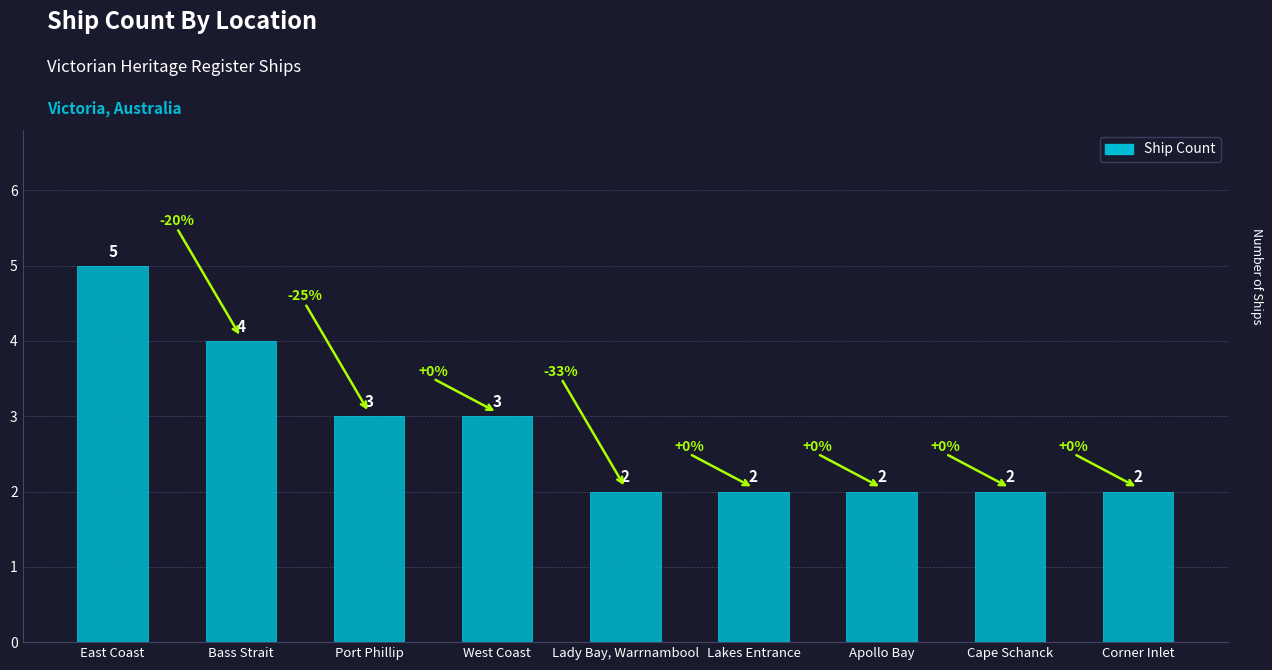

What is the change in value from Bass Strait to Corner Inlet?

-2